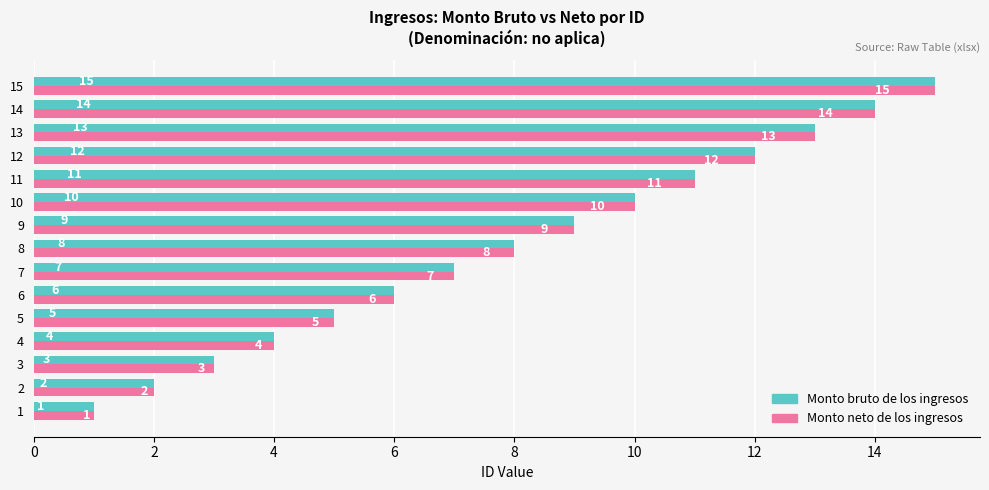

Where is Monto bruto de los ingresos nearest to the value 8?

8